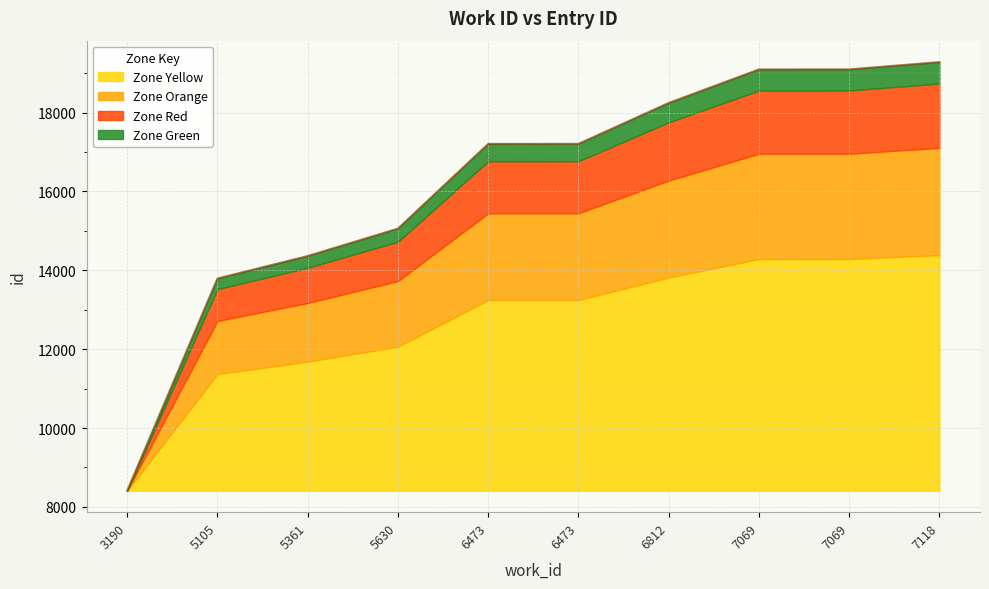

Does the chart display data point markers on the line(s)?

No